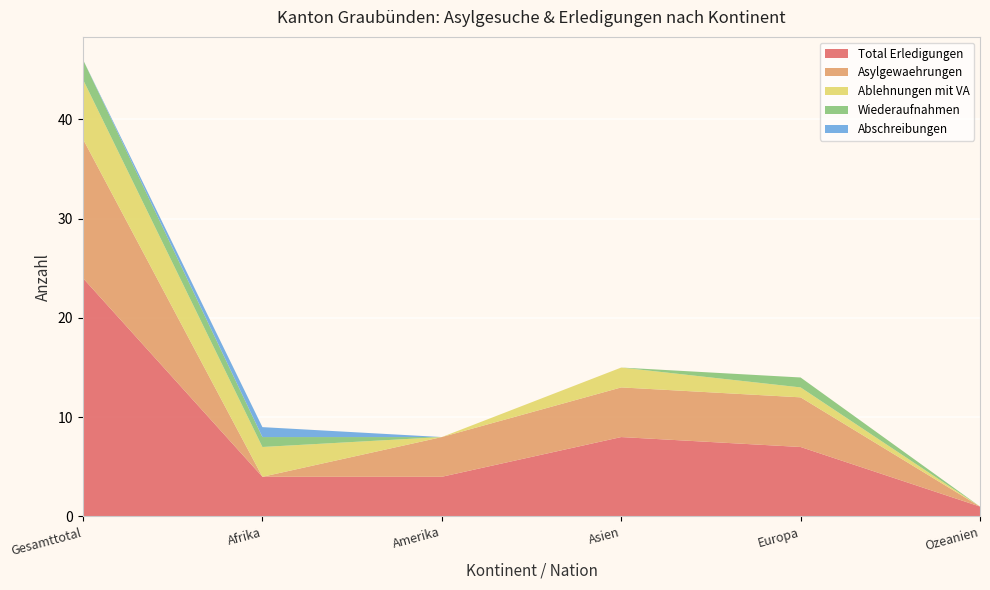

Reading left to right, what are all the values shown in this chart?

Total Erledigungen: Gesamttotal=24	Afrika=4	Amerika=4	Asien=8	Europa=7	Ozeanien=1
Asylgewaehrungen: Gesamttotal=14	Afrika=0	Amerika=4	Asien=5	Europa=5	Ozeanien=0
Ablehnungen mit VA: Gesamttotal=6	Afrika=3	Amerika=0	Asien=2	Europa=1	Ozeanien=0
Wiederaufnahmen: Gesamttotal=2	Afrika=1	Amerika=0	Asien=0	Europa=1	Ozeanien=0
Abschreibungen: Gesamttotal=0	Afrika=1	Amerika=0	Asien=0	Europa=0	Ozeanien=0